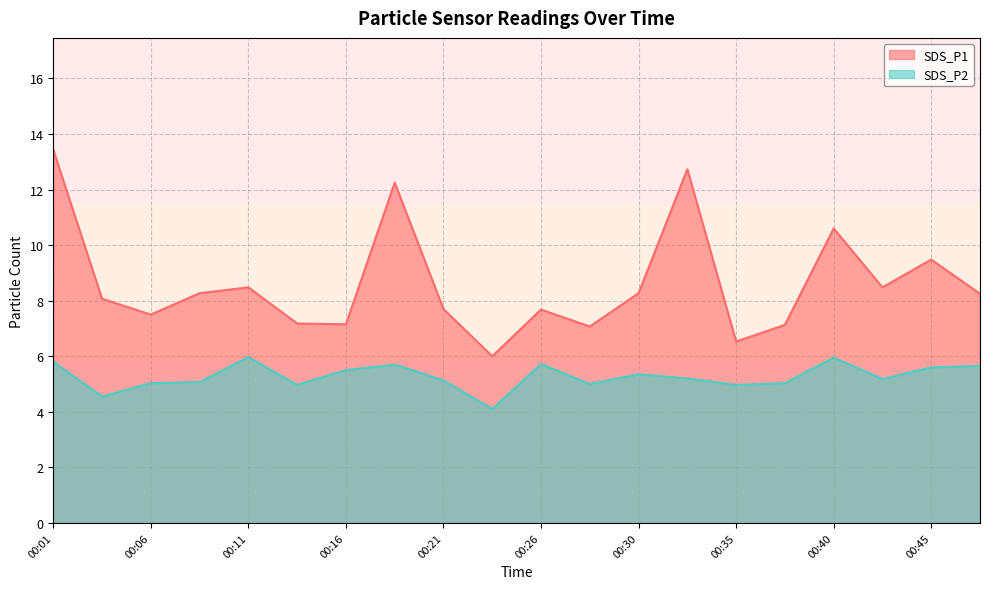

The value of SDS_P2 at 00:40 is 10.0. True or false?

False